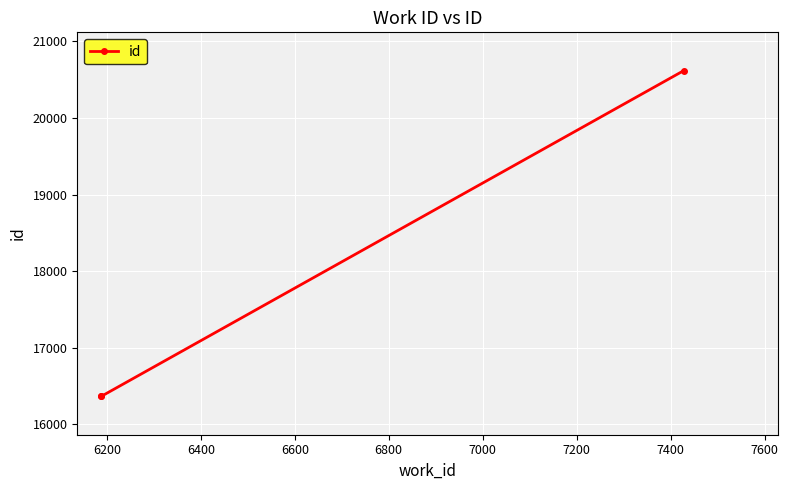

What is the minimum value shown in the chart?

16365